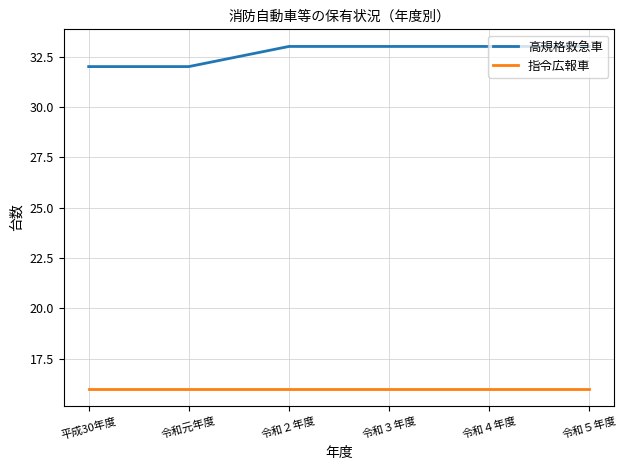

What is the difference between the highest and lowest values at 令和２年度?

17